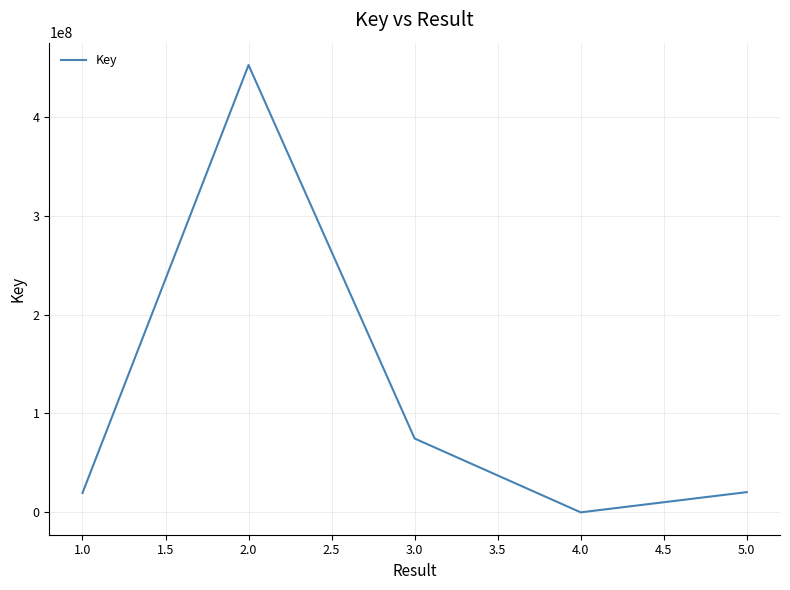

Which category has the highest value across all series?

2.0